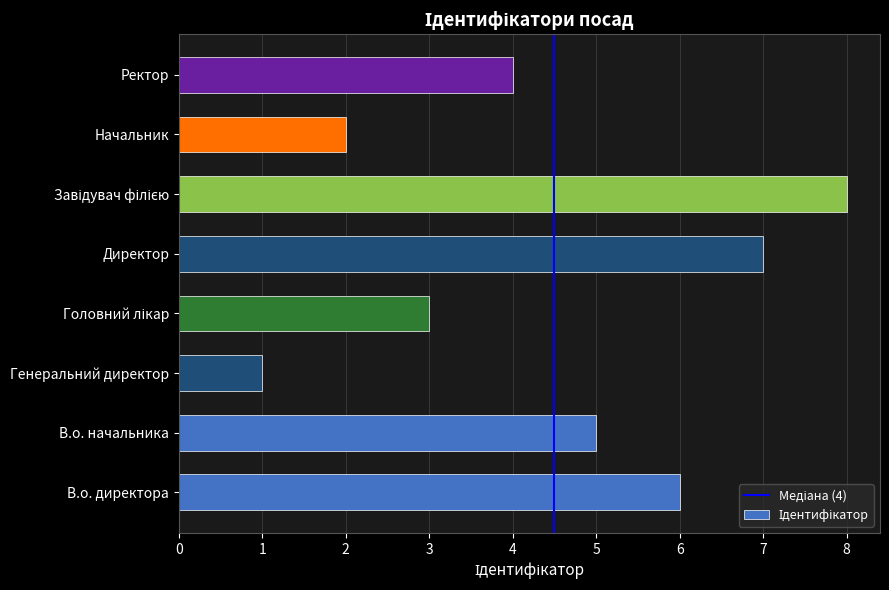

True or false: the data shows 4 at Ректор.

True